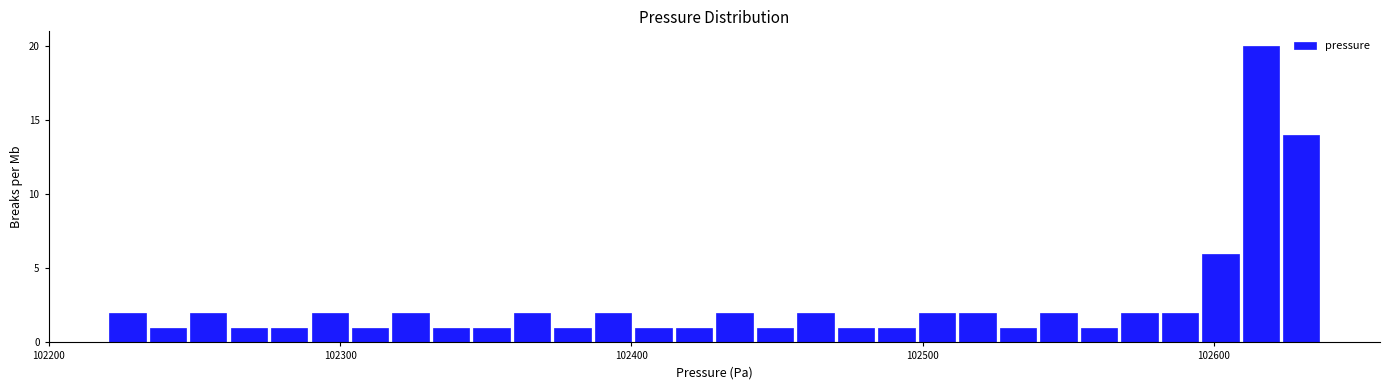

Around what value on the x-axis is the tallest bar? Give the approximate position of its centre, as read against the axis.

102620